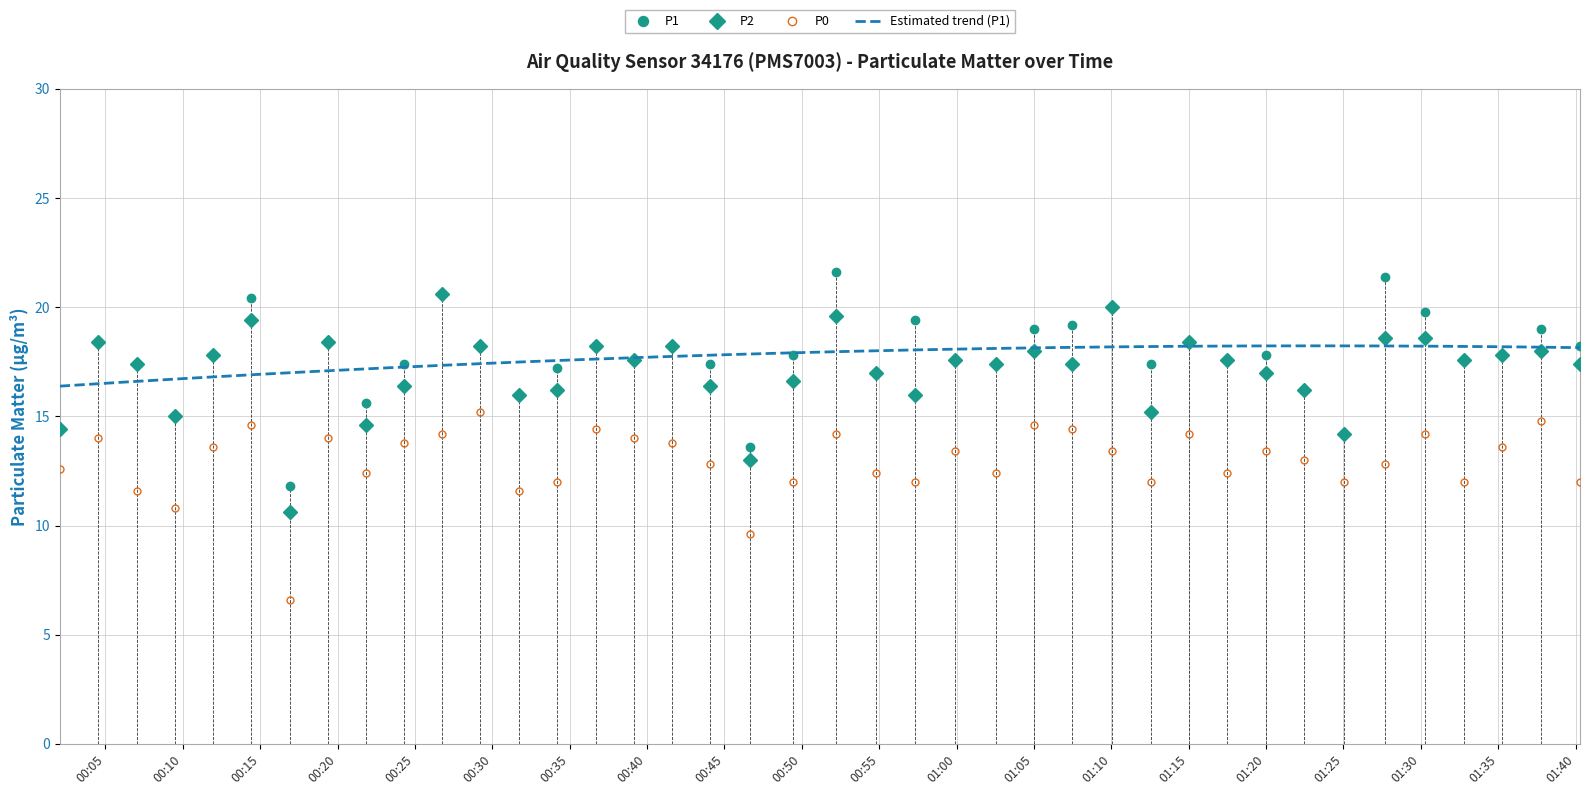

What is the difference between the maximum and second lowest values in the P1 series?

8.0